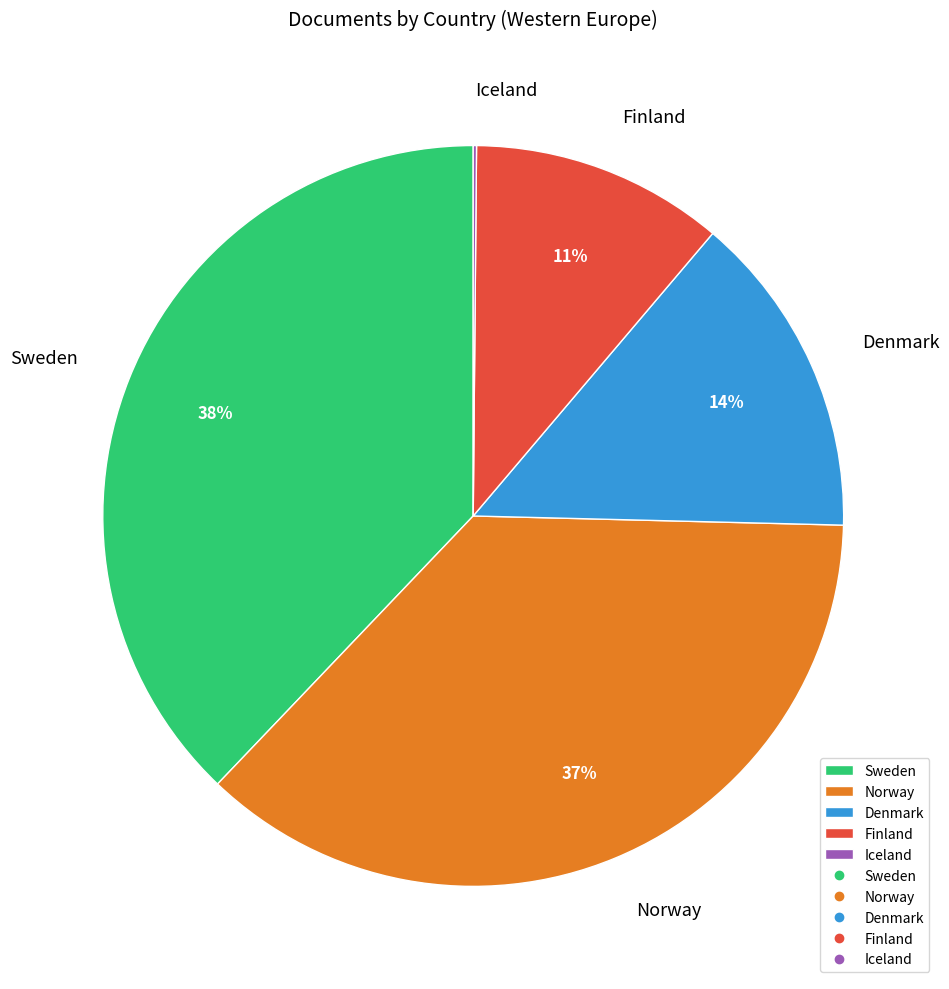

Is there a majority slice in this chart?

No